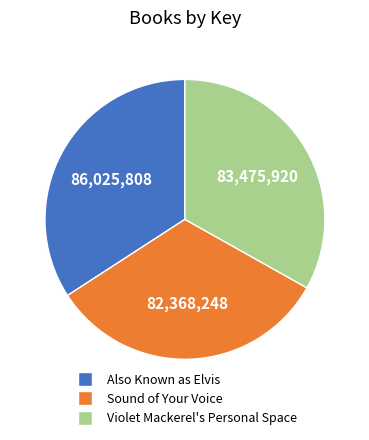

Is Also Known as Elvis the majority of the pie?

No